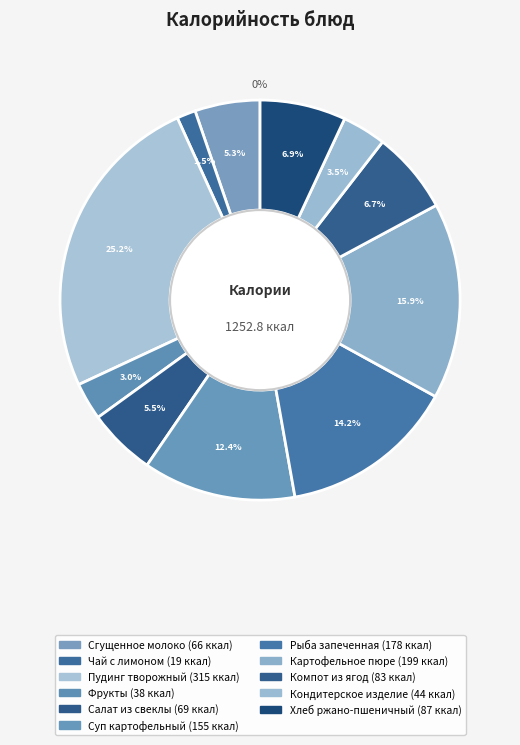

Count the number of slices in the pie.

11